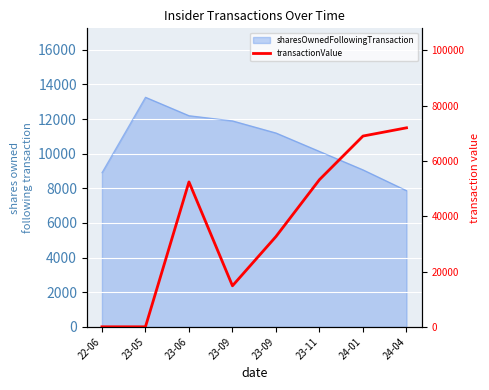

Approximately how many times larger is the value at 23-11 compared to 24-04?

0.7